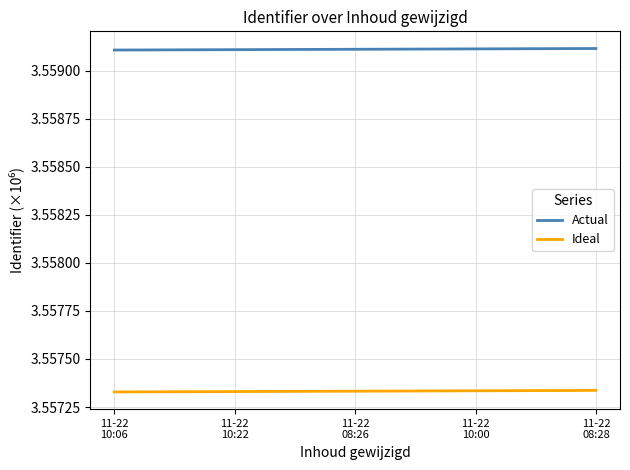

List the series in order of their overall mean, highest first.

Actual, Ideal